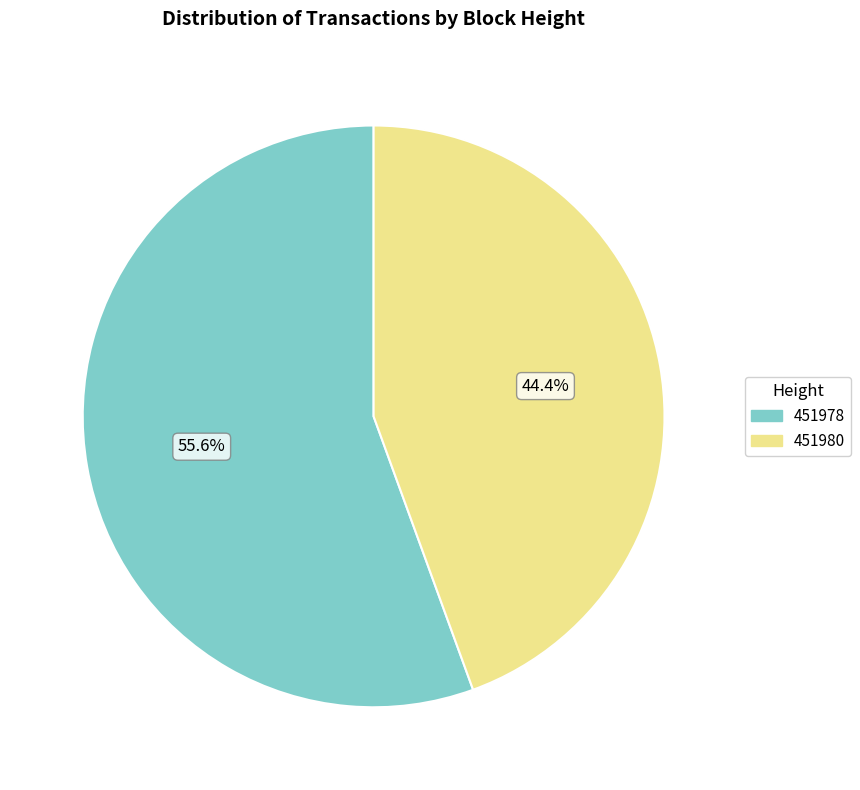

Which has a higher value, 451980 or 451978?

451978